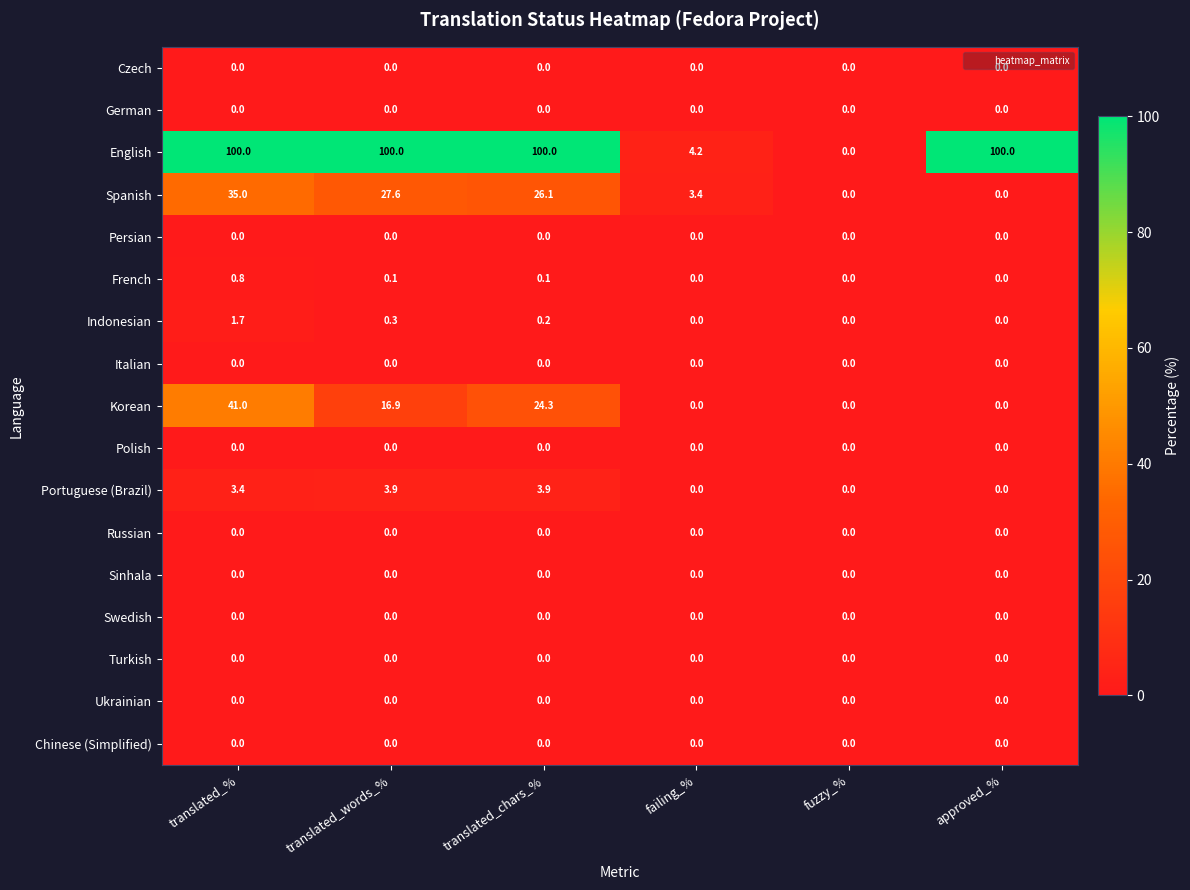

At how many categories does at least one series exceed 80?

4